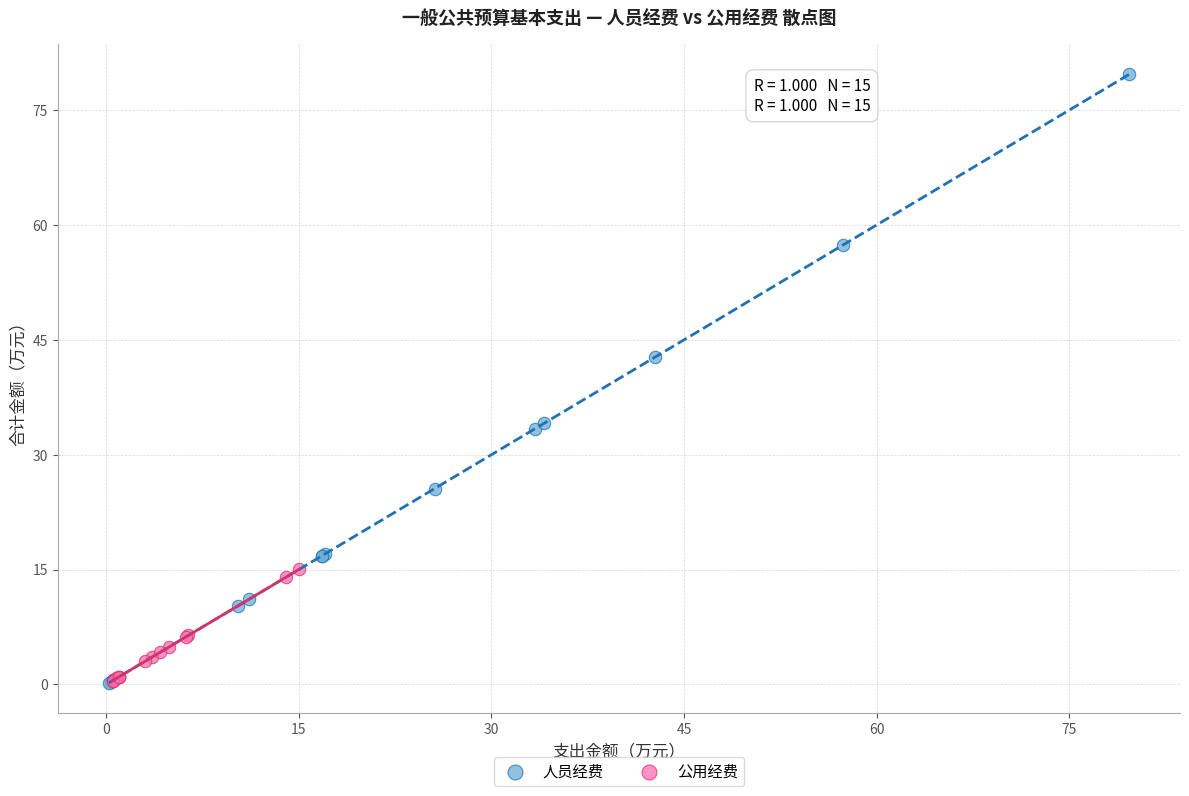

Which series contains the highest Y value?

人员经费